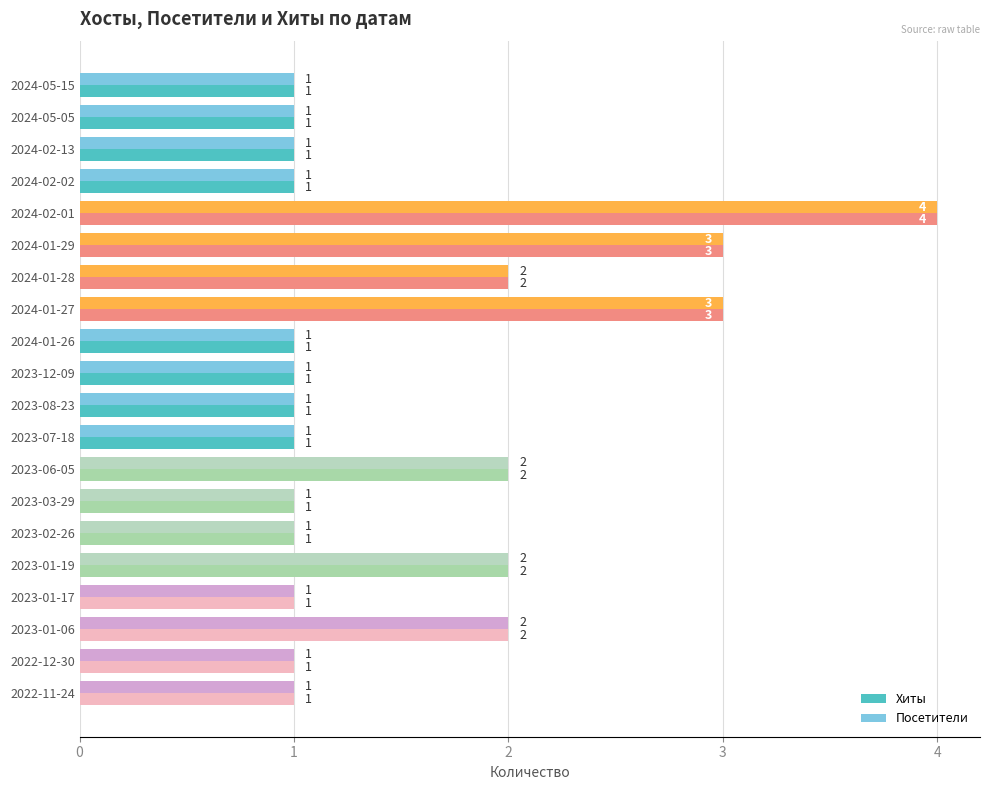

What value does the Хиты series have at 2024-01-27?

3